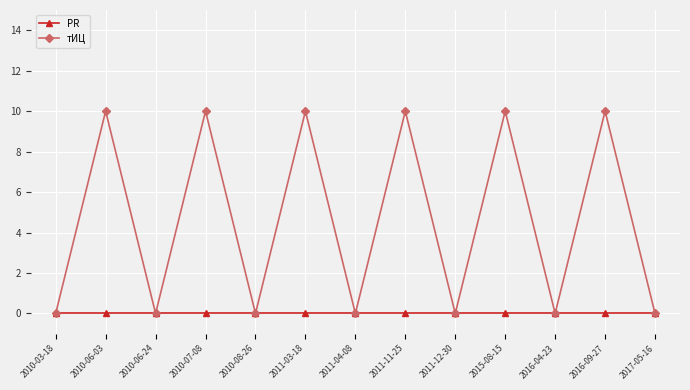

Reading left to right, list all the values displayed in this chart.

PR: 2010-03-18=0	2010-06-03=0	2010-06-24=0	2010-07-08=0	2010-08-26=0	2011-03-18=0	2011-04-08=0	2011-11-25=0	2011-12-30=0	2015-08-15=0	2016-04-23=0	2016-09-27=0	2017-05-16=0
тИЦ: 2010-03-18=0	2010-06-03=10	2010-06-24=0	2010-07-08=10	2010-08-26=0	2011-03-18=10	2011-04-08=0	2011-11-25=10	2011-12-30=0	2015-08-15=10	2016-04-23=0	2016-09-27=10	2017-05-16=0